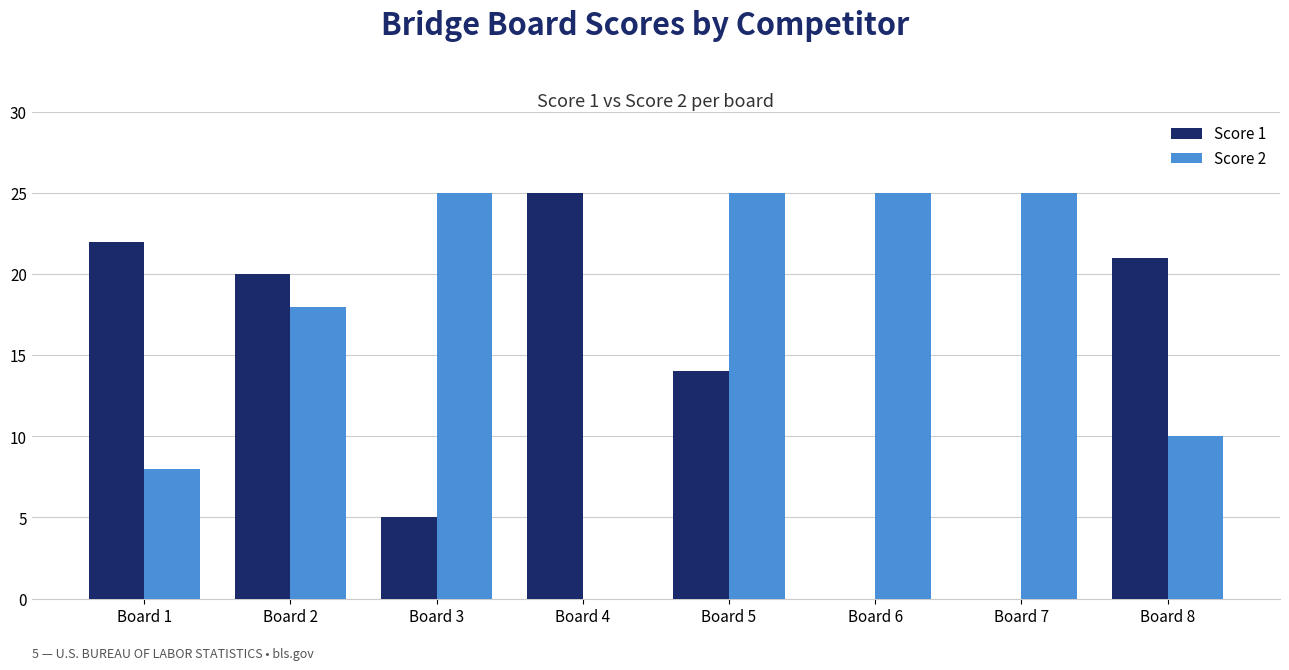

Reading left to right, what are all the values shown in this chart?

Score 1: 22	20	5	25	14	0	0	21
Score 2: 8	18	25	0	25	25	25	10